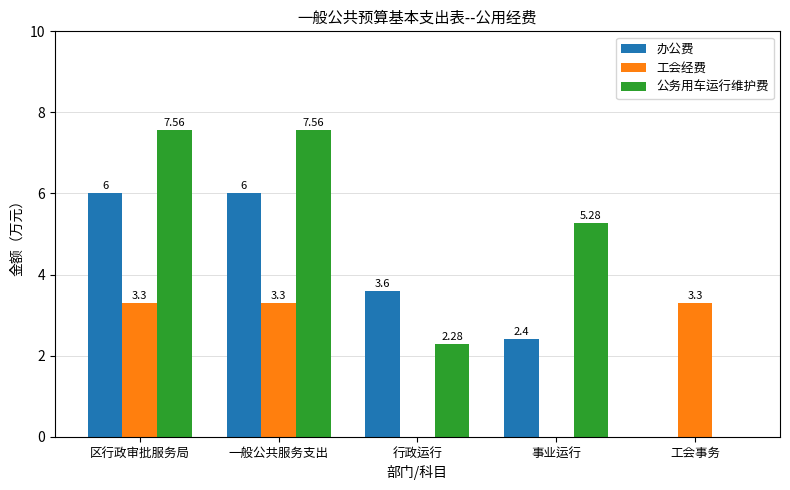

At which label does 办公费 first exceed 3?

区行政审批服务局